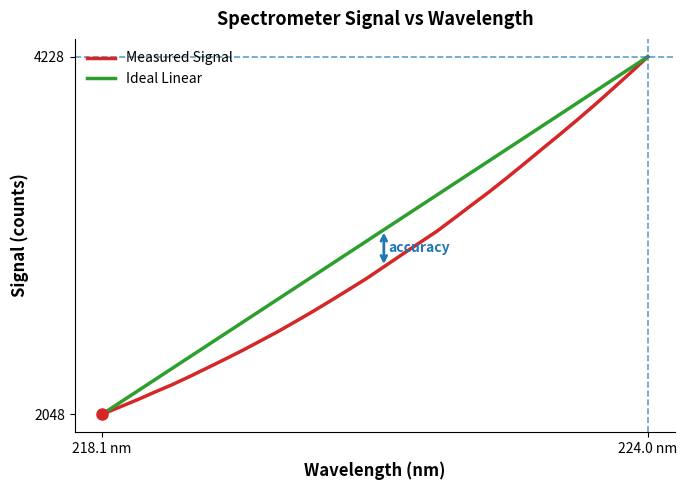

What is the maximum value shown in the chart?

4228.8